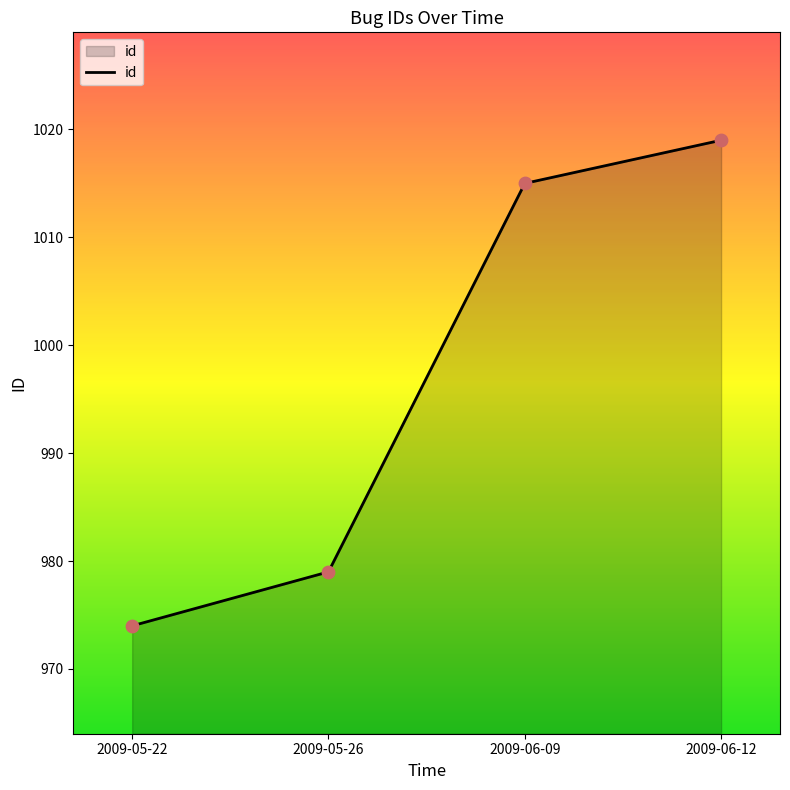

Between 2009-06-12 and 2009-06-09, which is larger?

2009-06-12